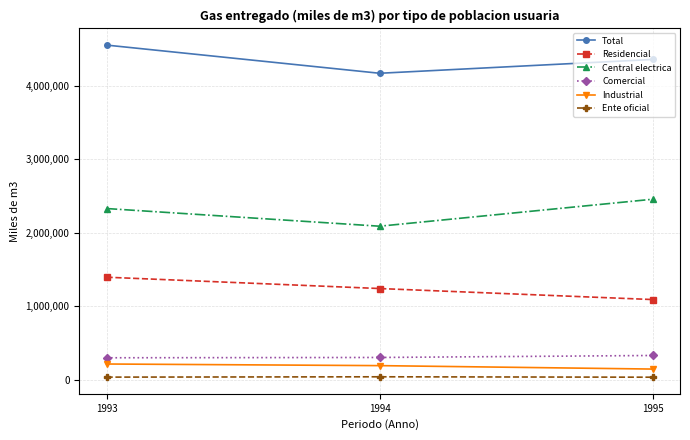

What is the average value of the Ente oficial series?

38957